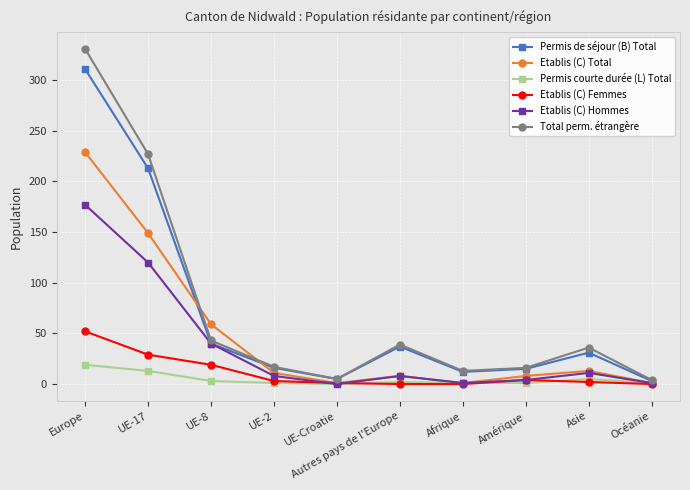

What is the spread (max minus min) of values at Océanie?

4